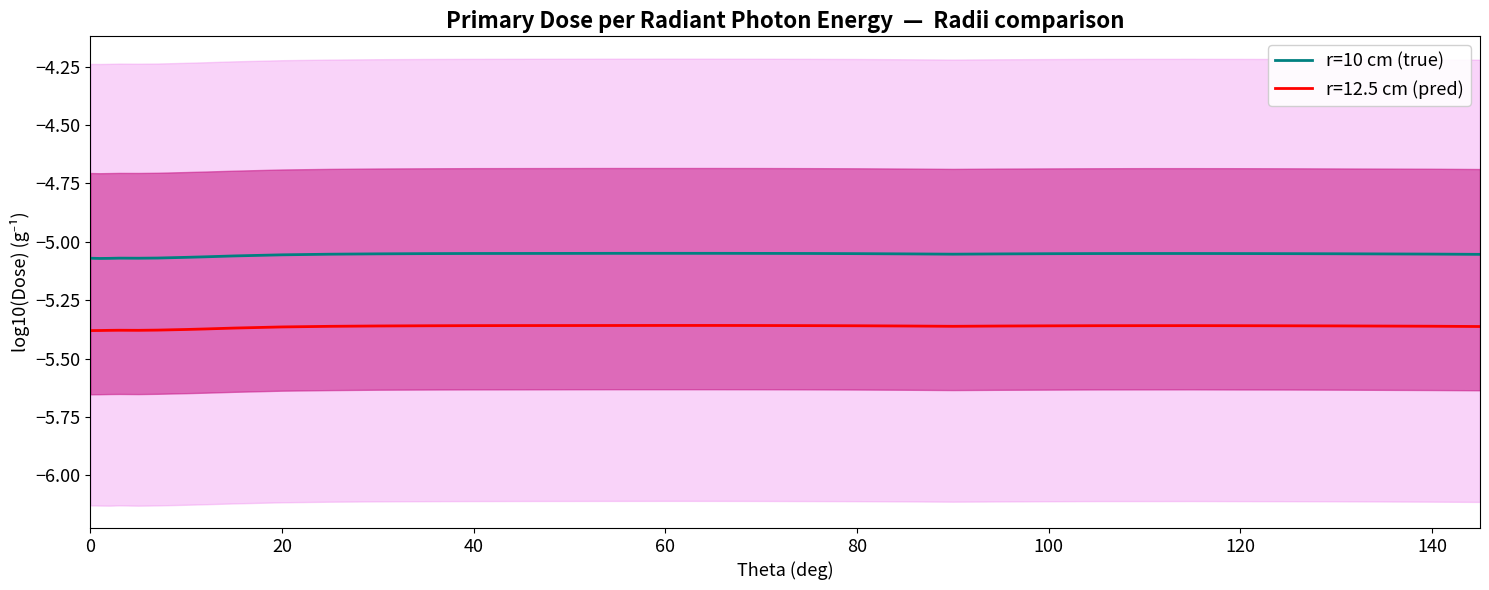

True or false: r=12.5 cm (pred) and r=10 cm (true) intersect in this chart.

False